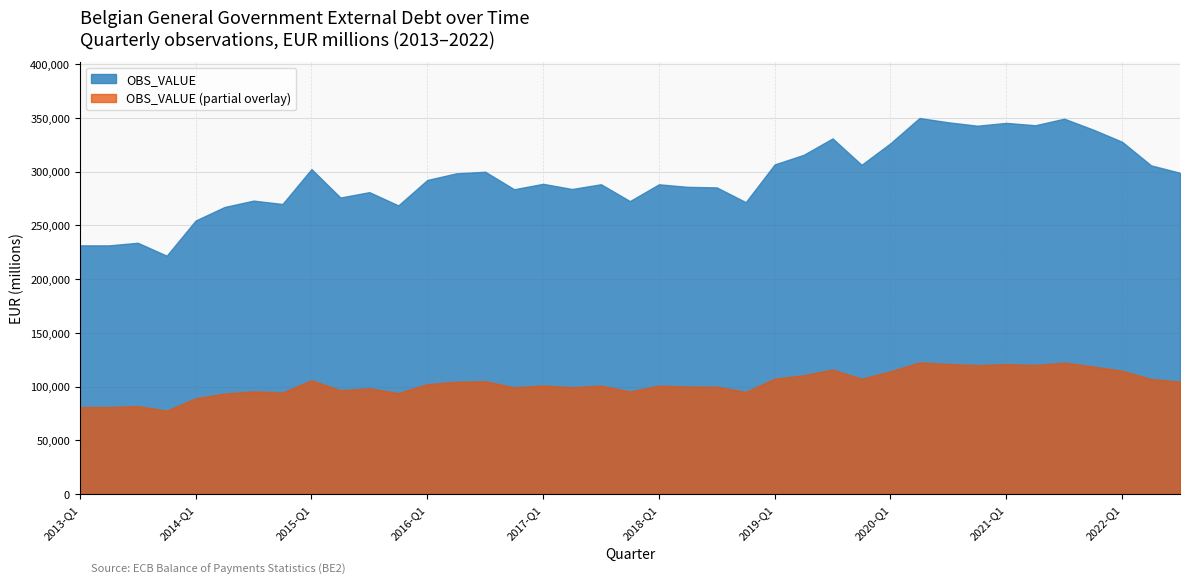

Which category has the lowest value across all series?

2013-Q4